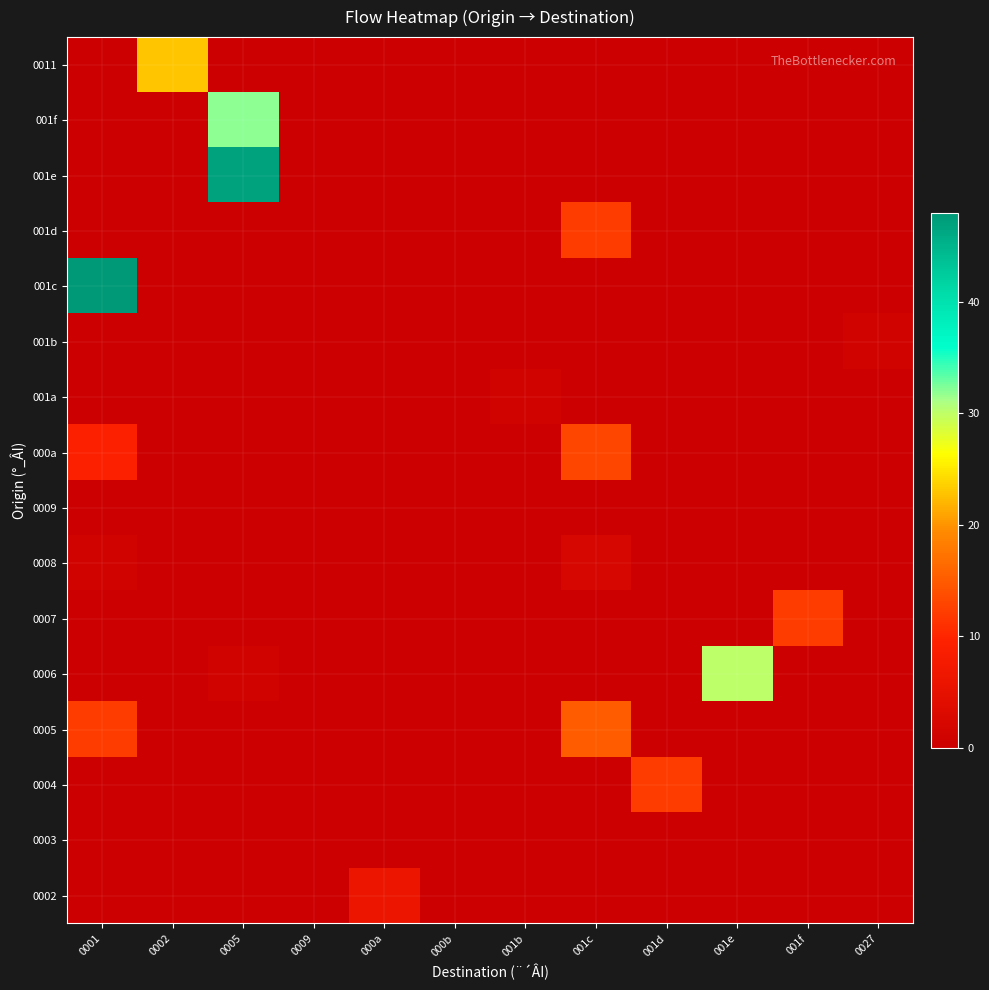

Which has a higher value, 0005 or 0027?

0005